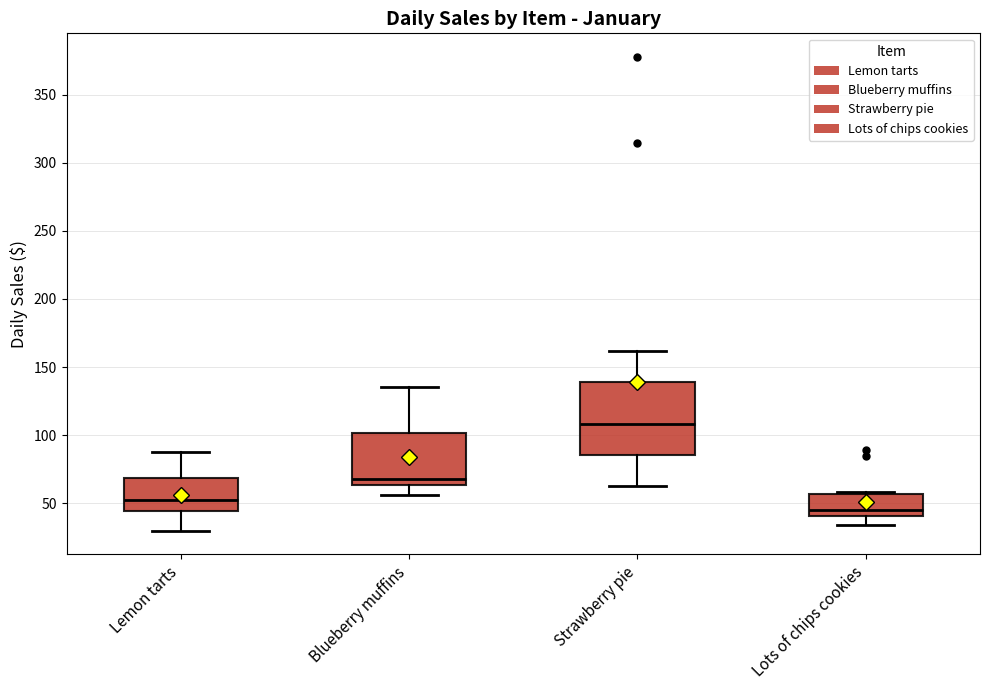

Where does the median line of the box for Blueberry muffins sit on the y-axis? The values are not printed on the chart, so give them approximately, as read against the axis.

70